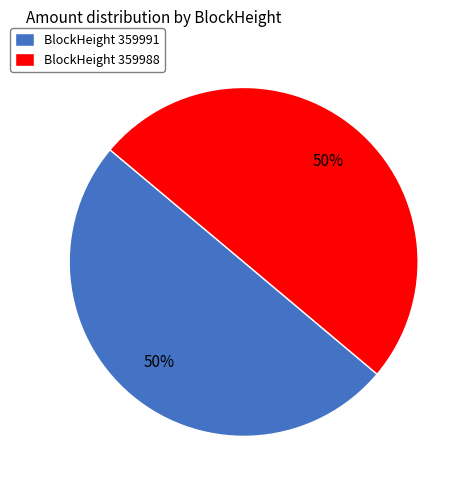

To the nearest percent, what is the average slice percentage?

50%